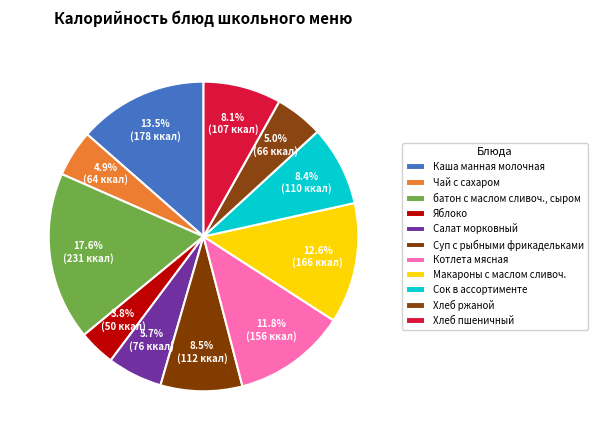

Does any single category account for the majority?

No